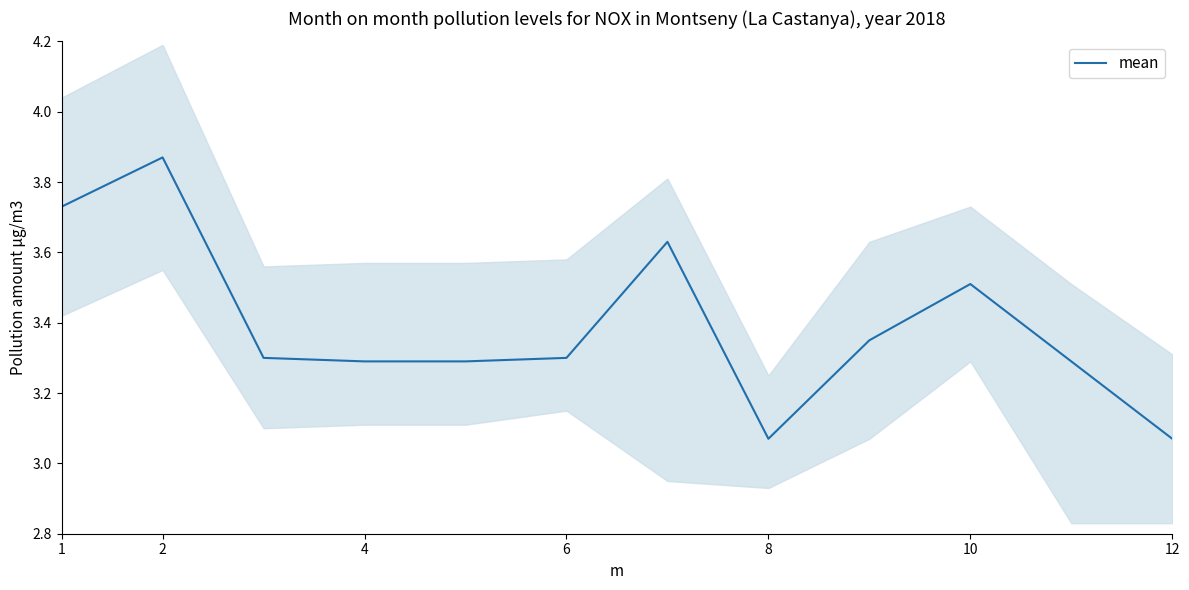

The mean series shows 6.4 at 2. True or false?

False